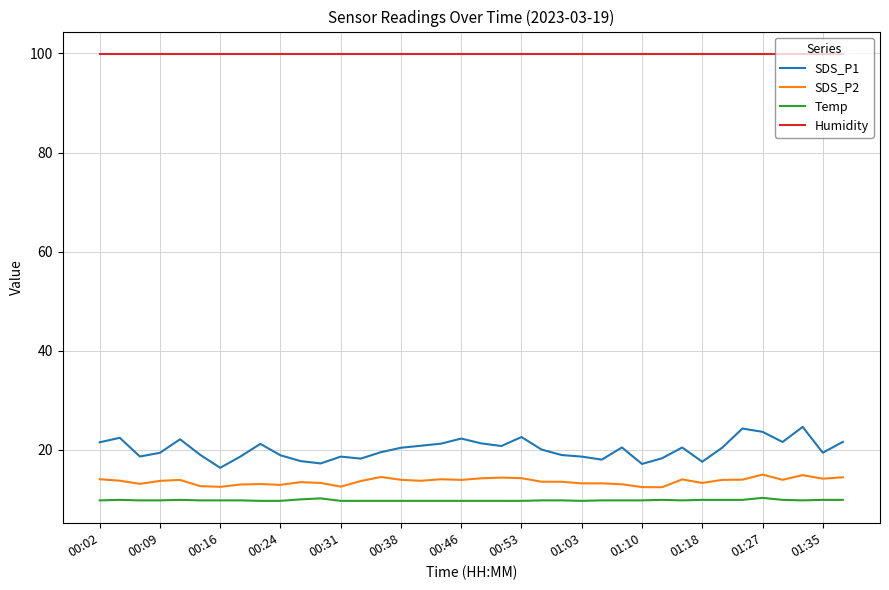

Which series has the widest spread of values?

SDS_P1